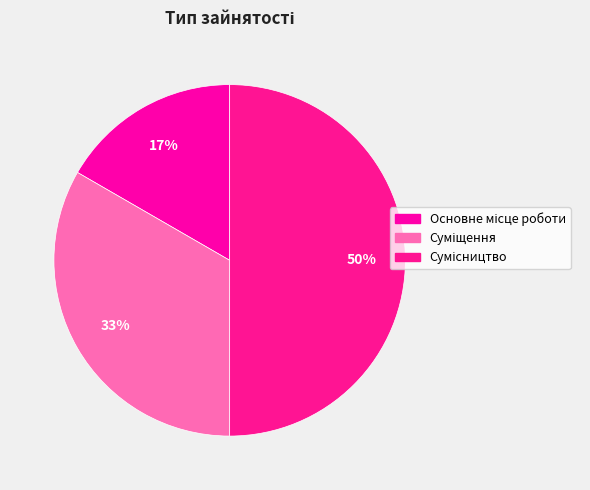

The Сумісництво slice represents 57% of the pie. True or false?

False